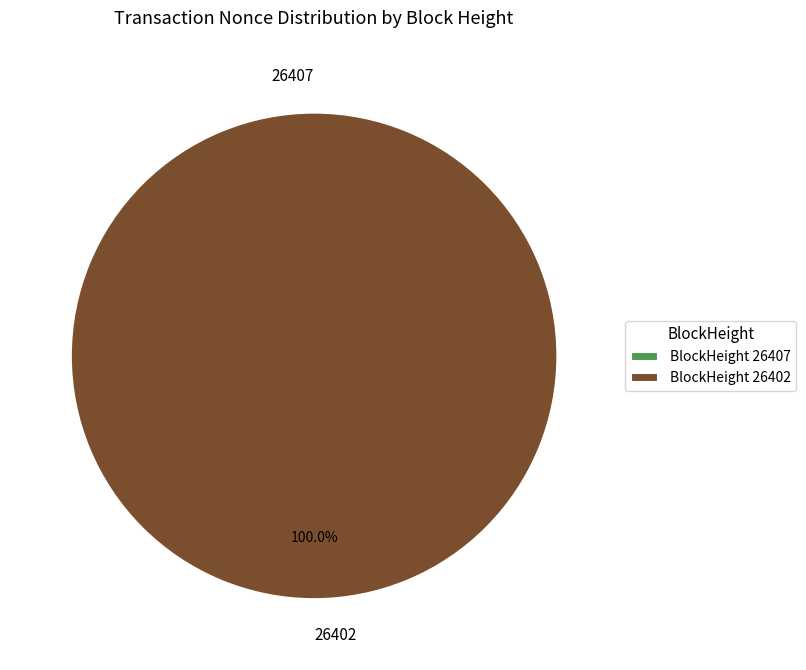

Does 26407 account for over 50% of the chart?

No